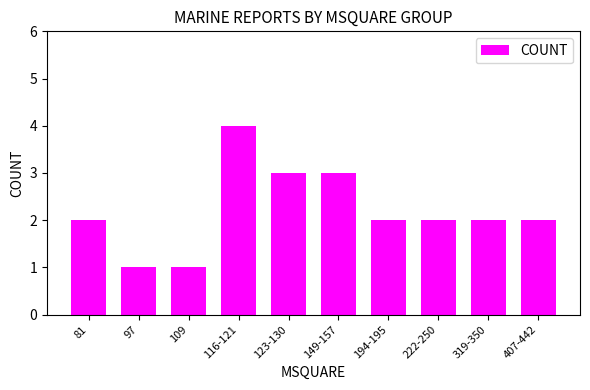

True or false: the data shows 1 at 149-157.

False